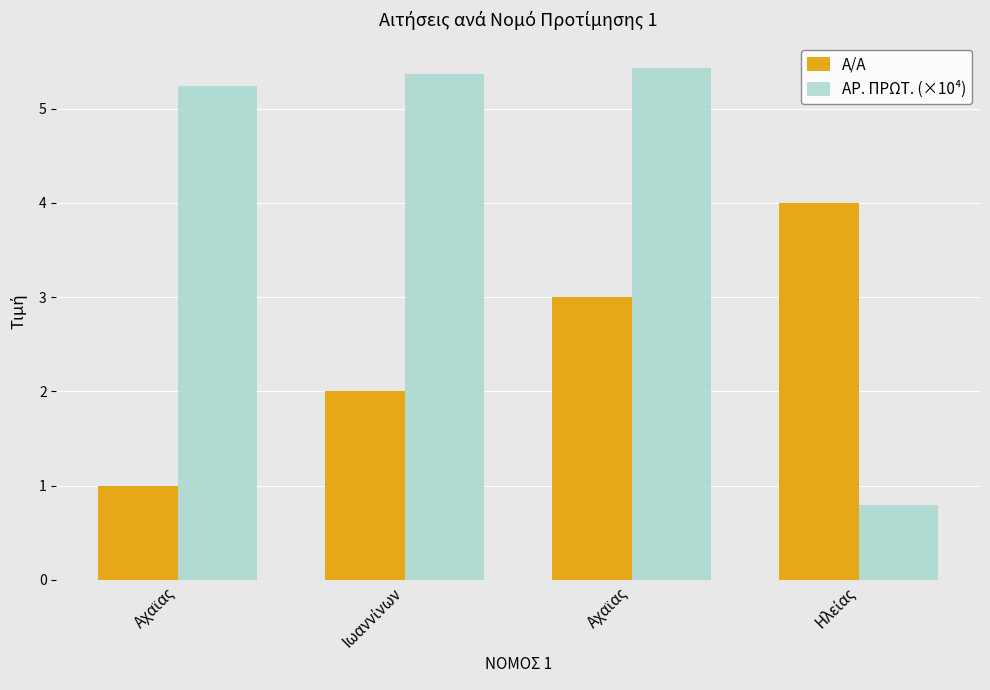

What is the sum of the Α/Α values at Ιωαννίνων and Αχαϊας?

5.0